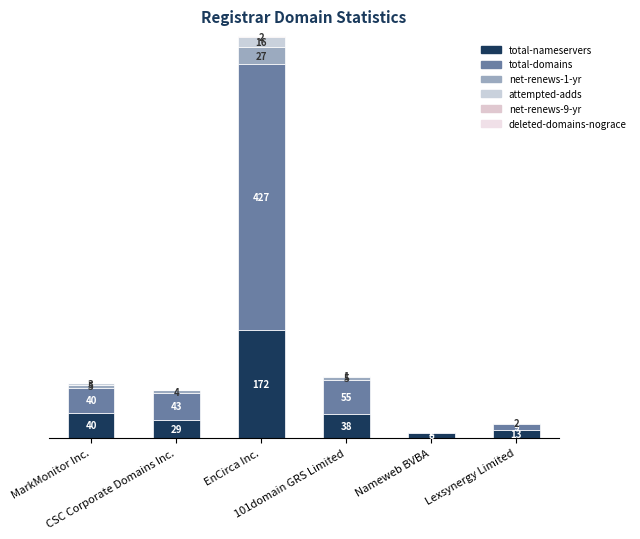

Is it true that attempted-adds equals 1 at 101domain GRS Limited?

False